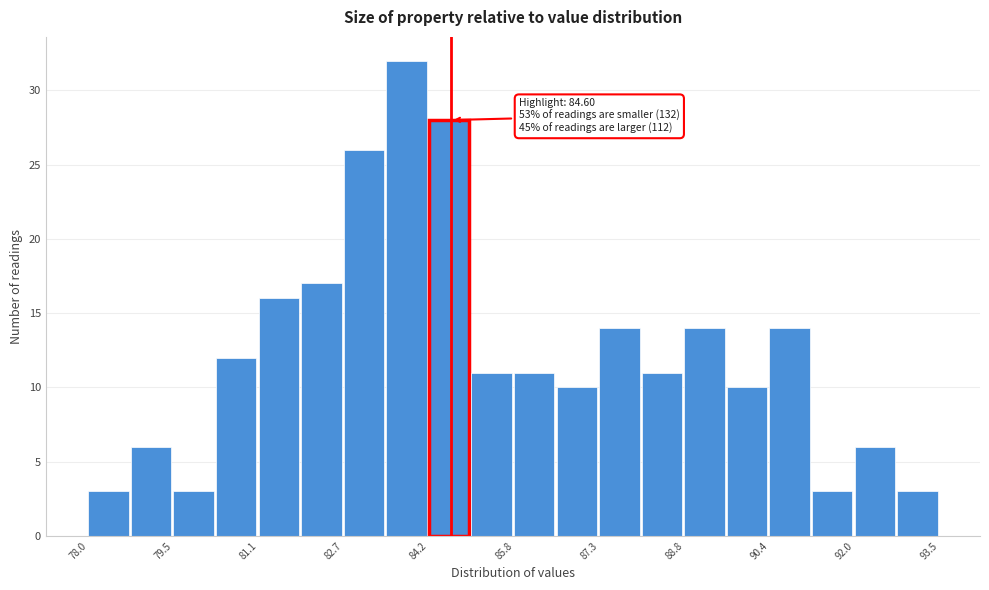

Around what value on the x-axis is the tallest bar? Give the approximate position of its centre, as read against the axis.

83.8